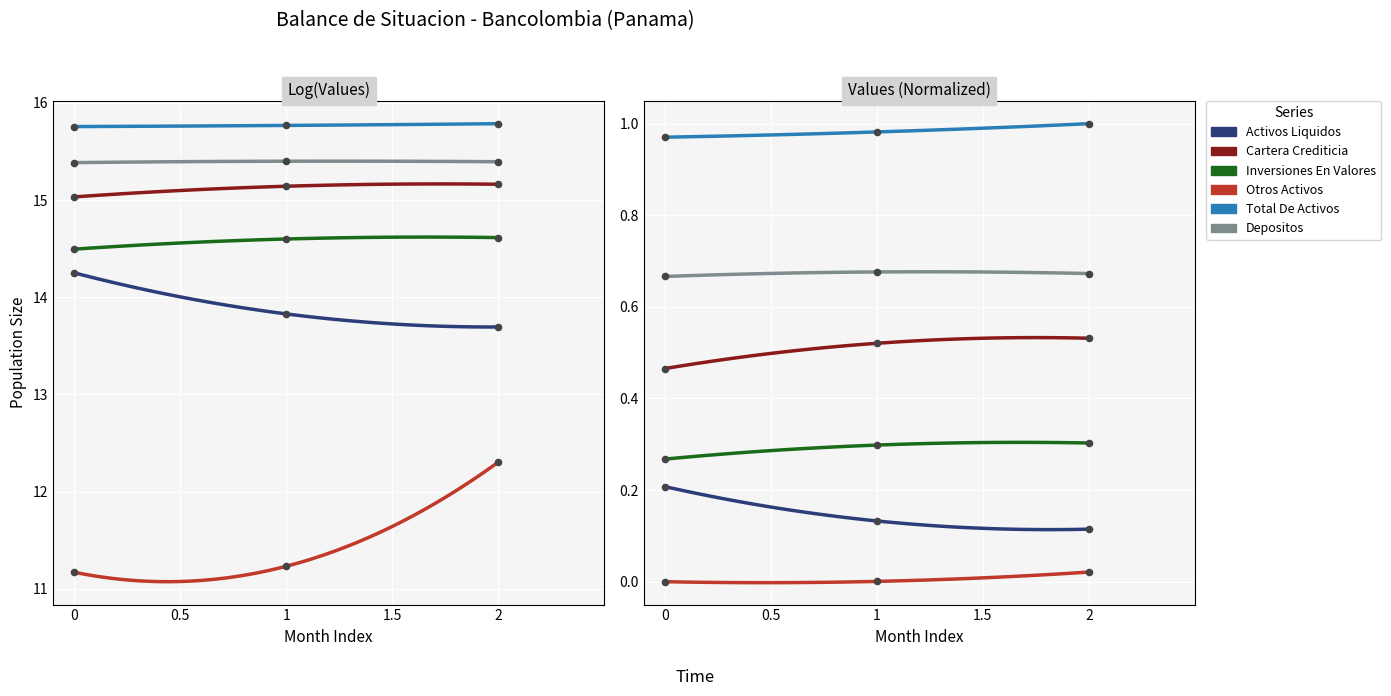

Which series has the largest total across all categories?

TOTAL DE ACTIVOS